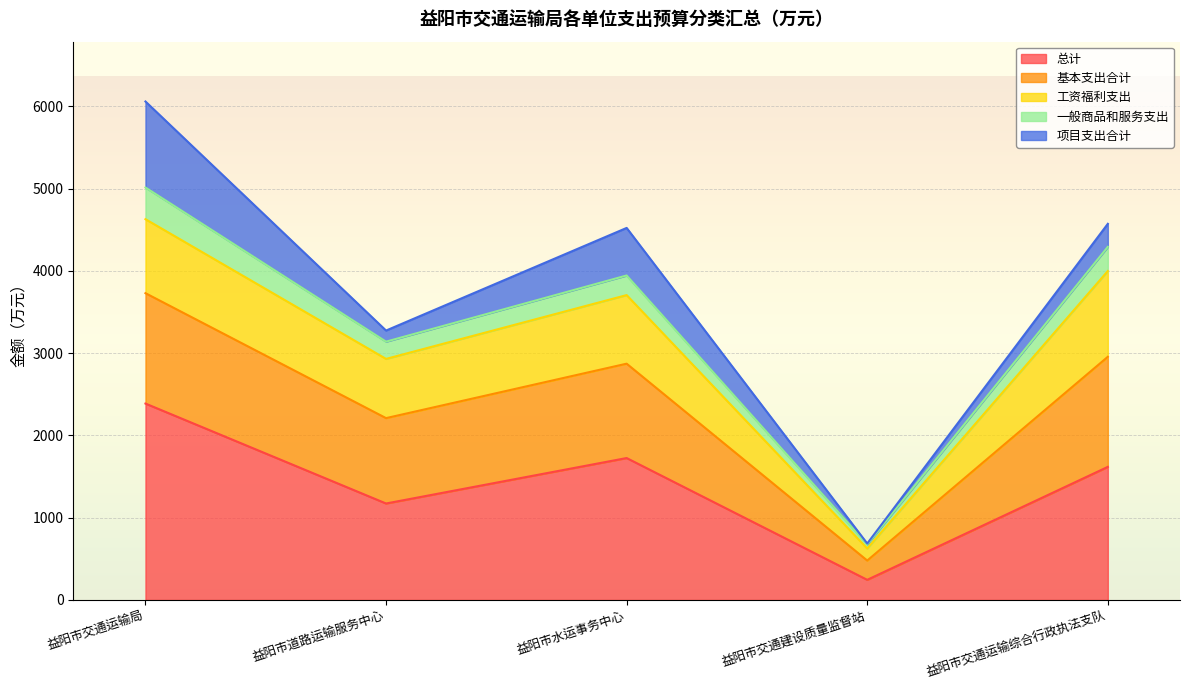

How many interior local peaks does the 一般商品和服务支出 series have?

1